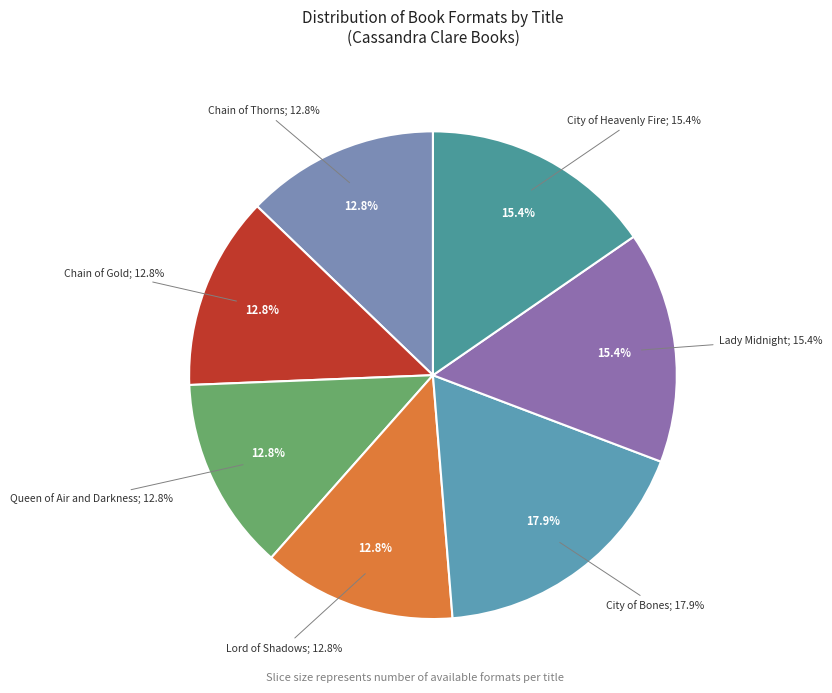

Count the number of slices in the pie.

7